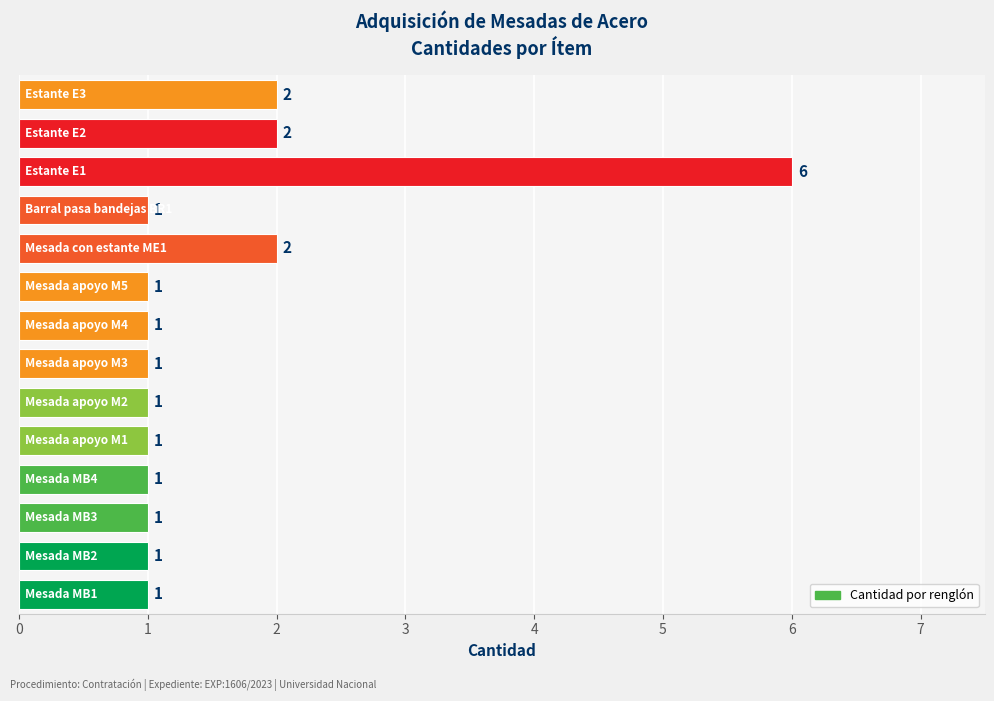

What is the sum of all values?

22